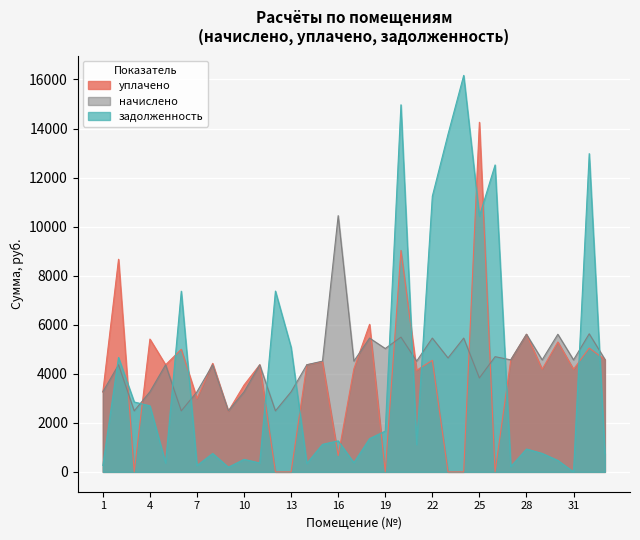

At which category is the sum across all series the highest?

20